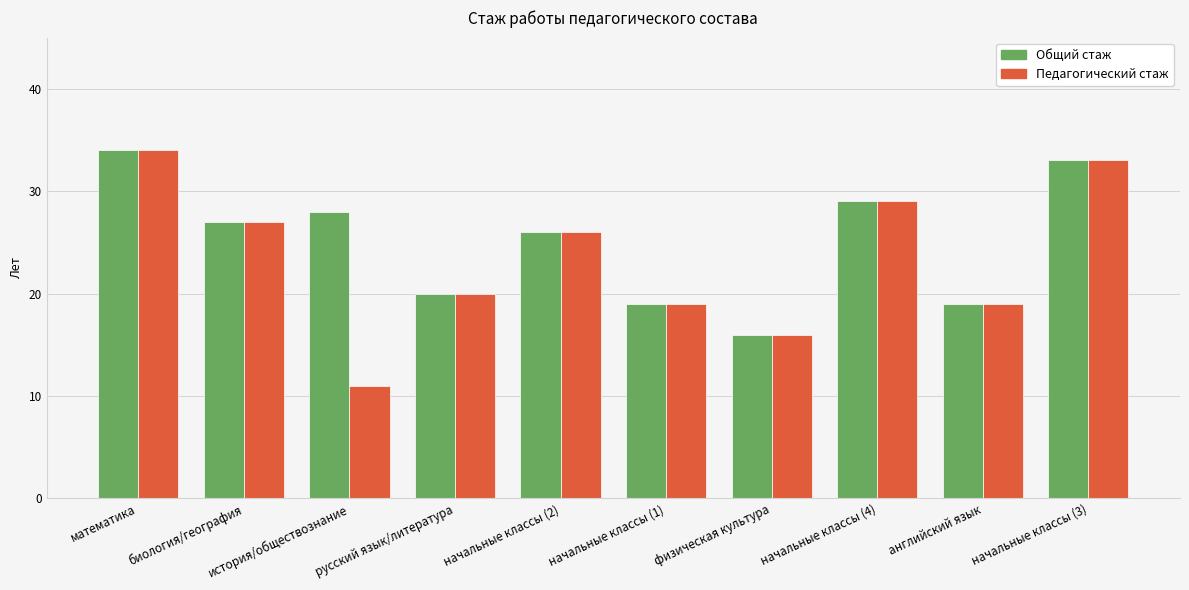

What position from the right is биология/география?

9